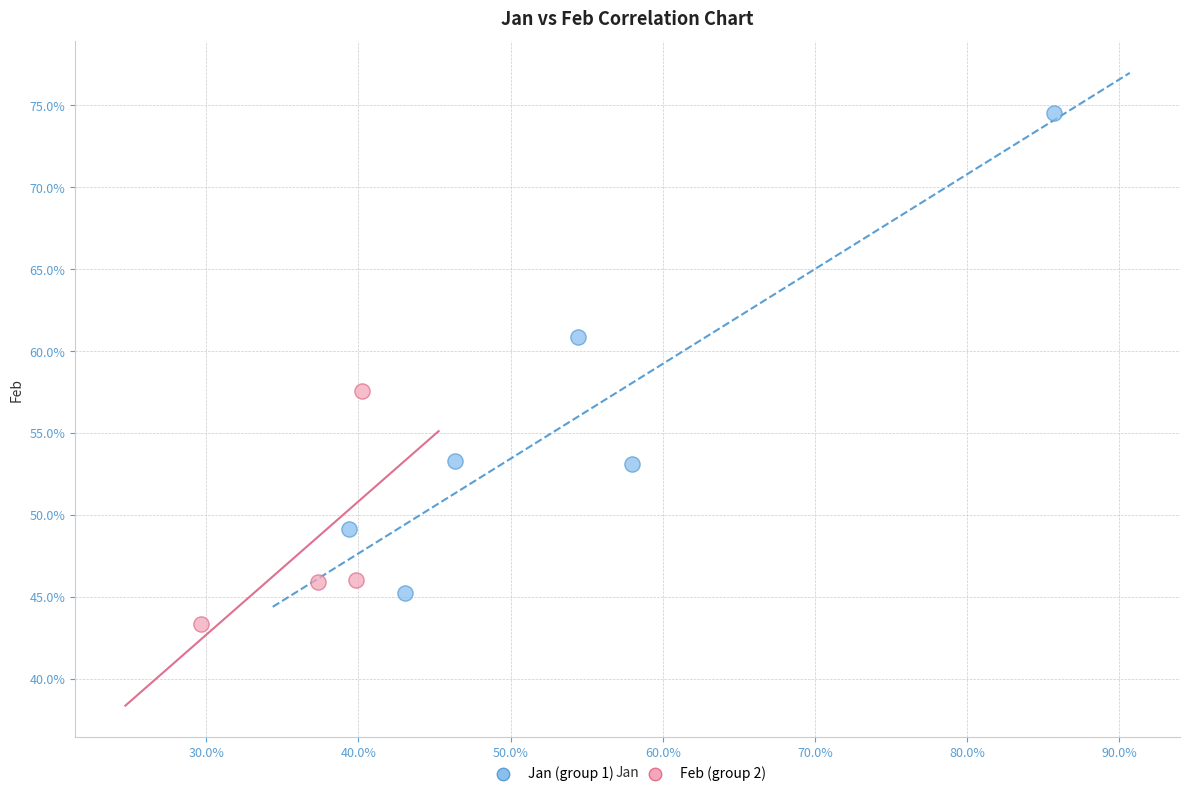

Which series contains the highest Y value?

Jan (group 1)